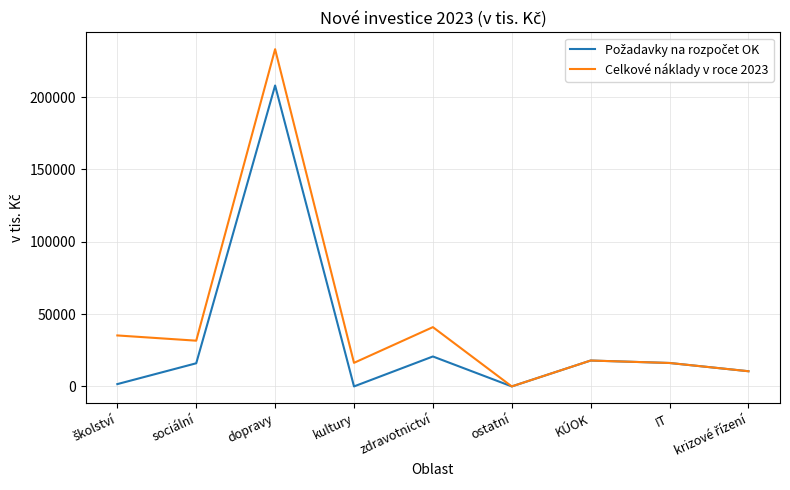

Is this an area chart (filled region under the line)?

No